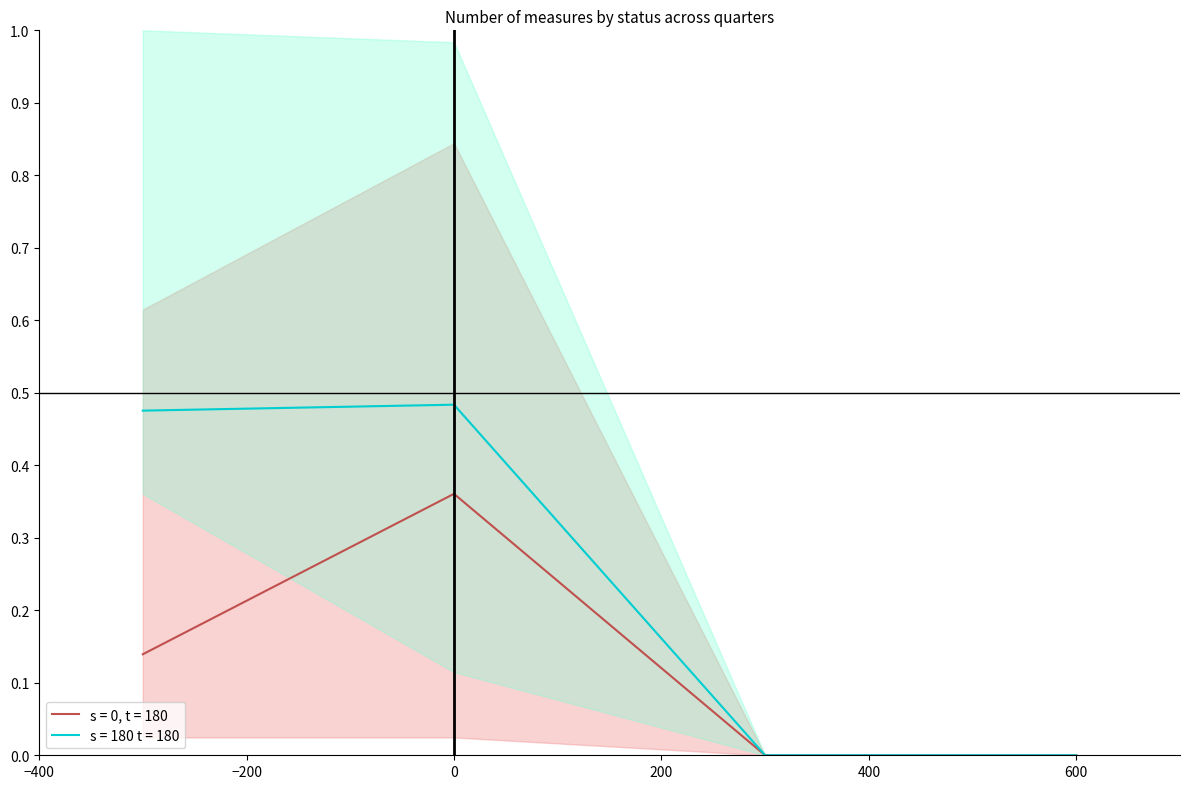

True or false: Target Fully Achieved has more than 2 interior local peaks.

False